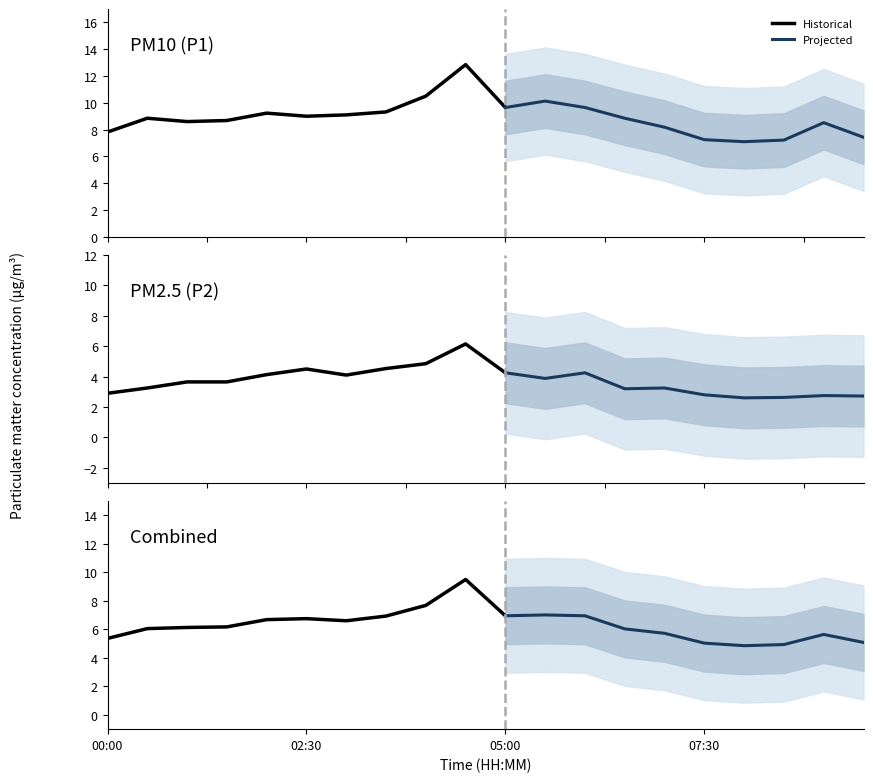

What is the total value across all series at 02:00?

13.4